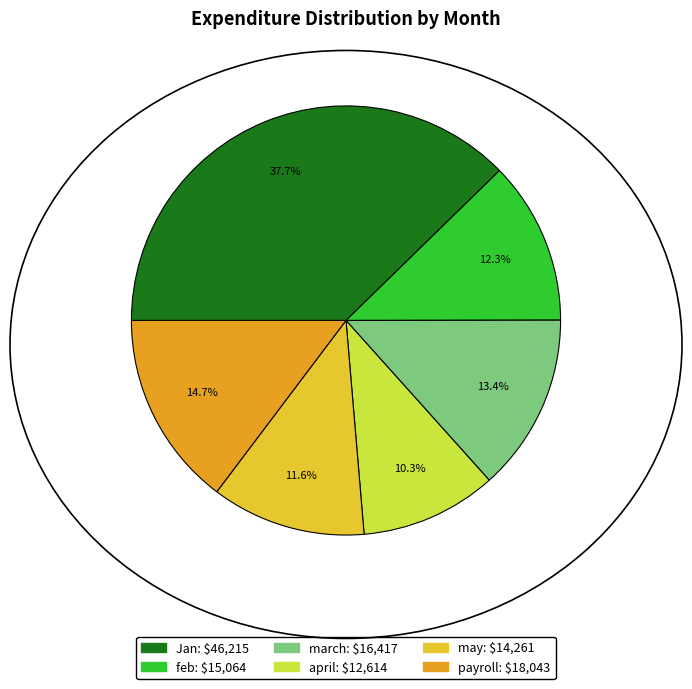

How many slices are in this pie chart?

6